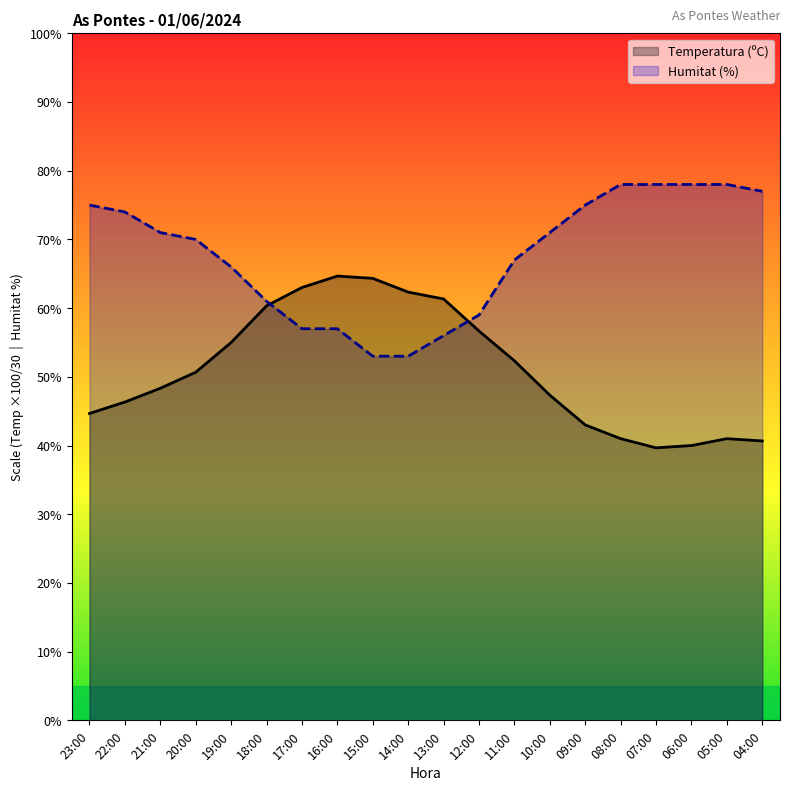

The Humitat (%) series shows 86.5 at 14:00. True or false?

False